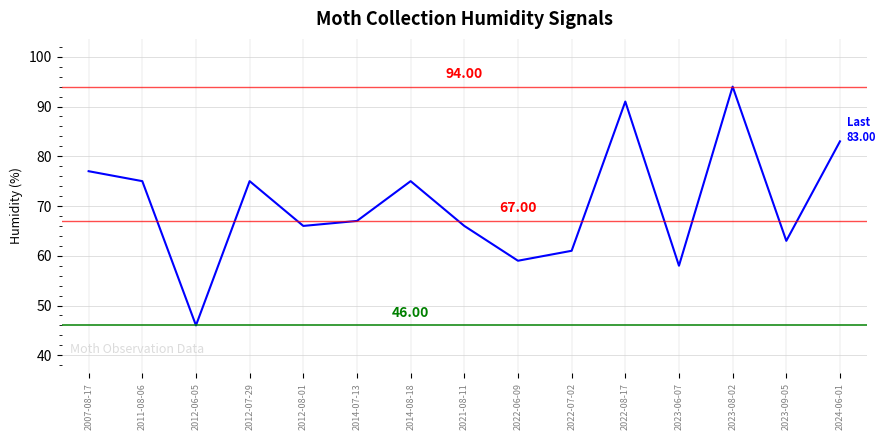

The chart shows a value of 32 at 2014-08-18. True or false?

False